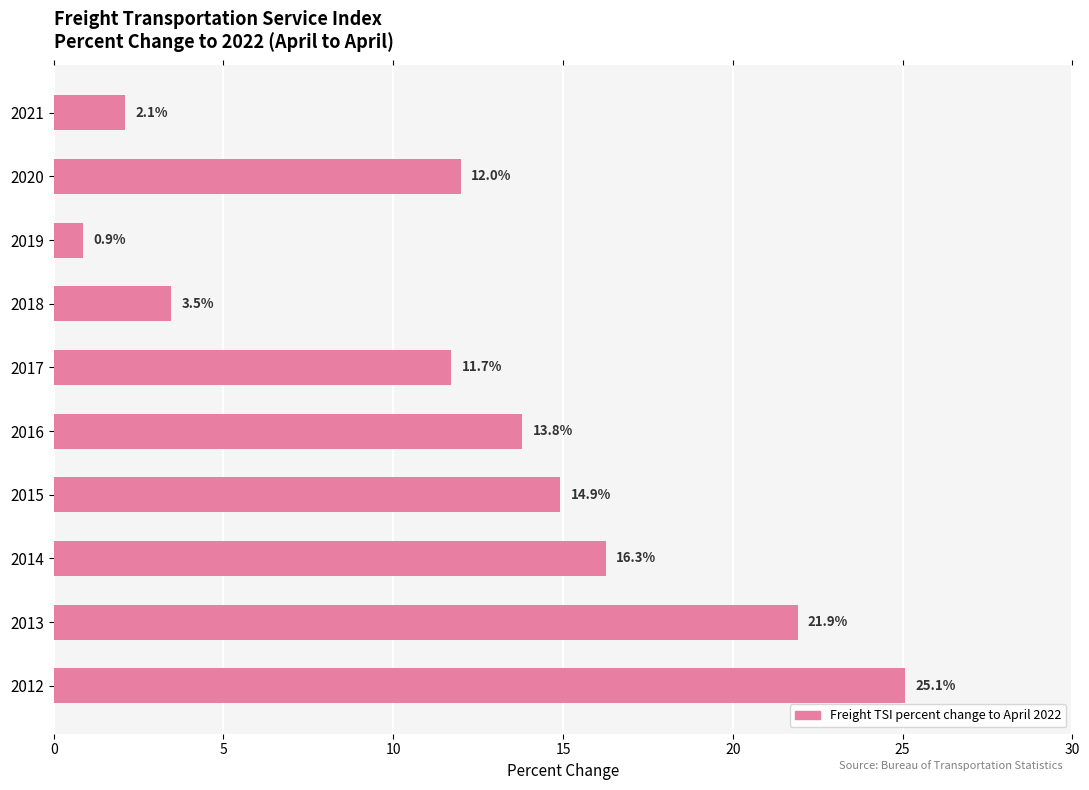

Reading top to bottom, what are all the values shown in this chart?

2.1	12.0	0.9	3.5	11.7	13.8	14.9	16.3	21.9	25.1